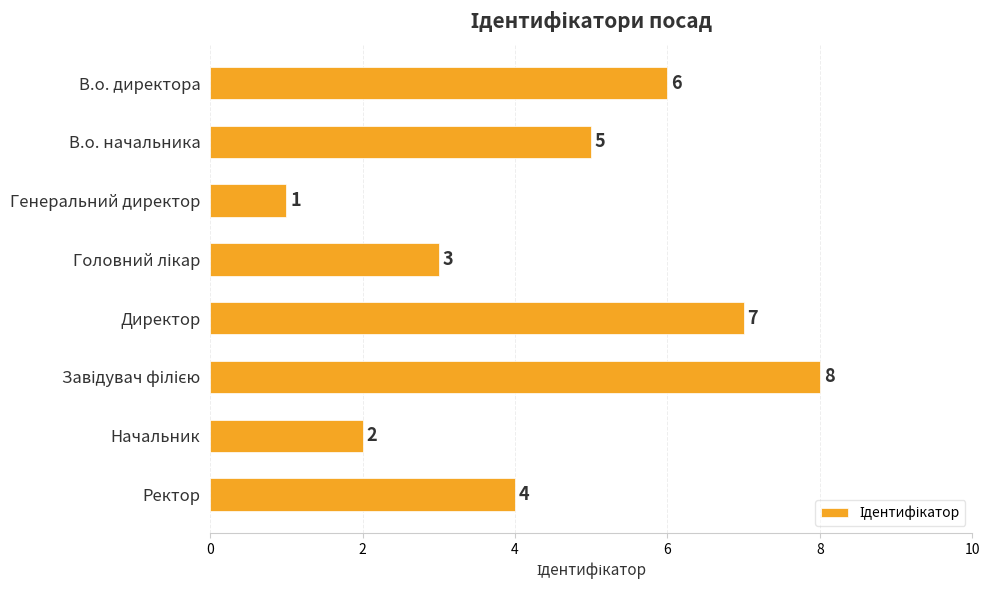

What is the label of the 1st bar from the top?

В.о. директора